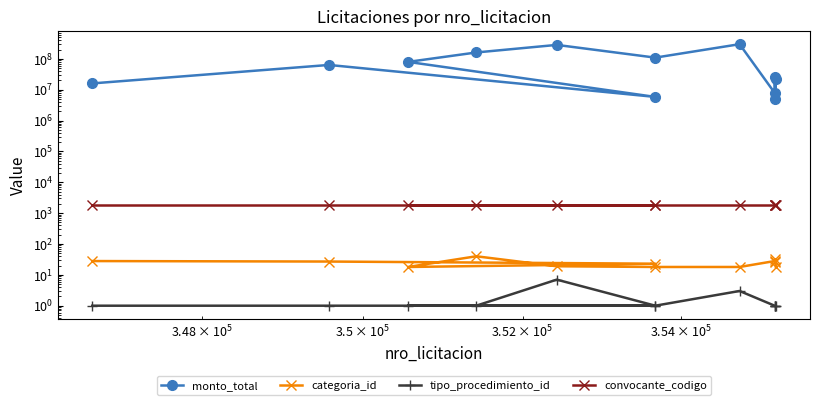

Which series has the widest spread of values?

monto_total